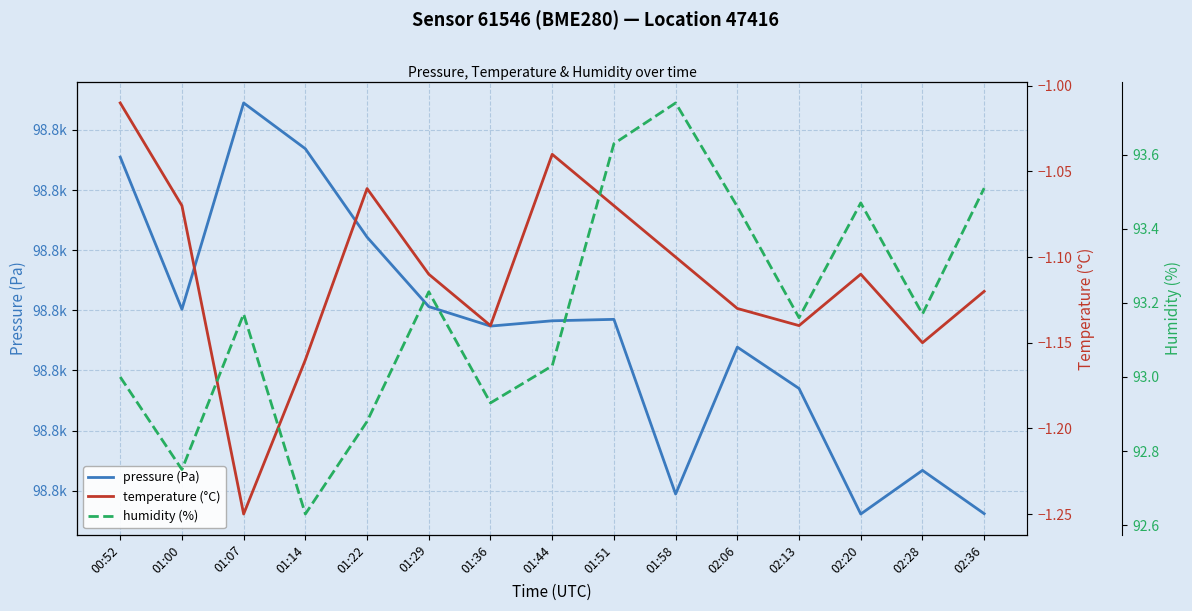

What are all the series names shown in the legend?

pressure (Pa), temperature (°C), humidity (%)